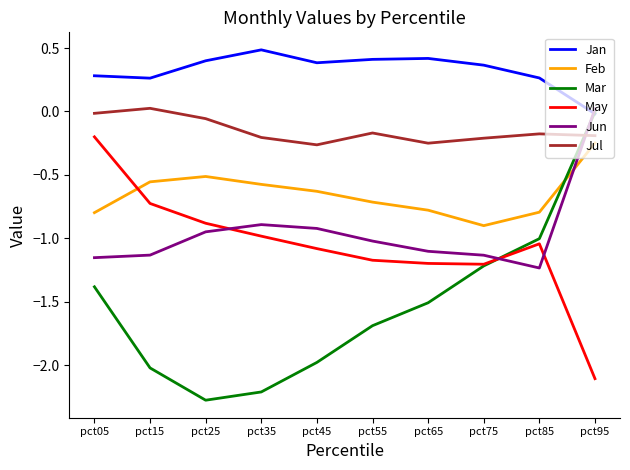

True or false: Jan and Jul cross at least once.

False